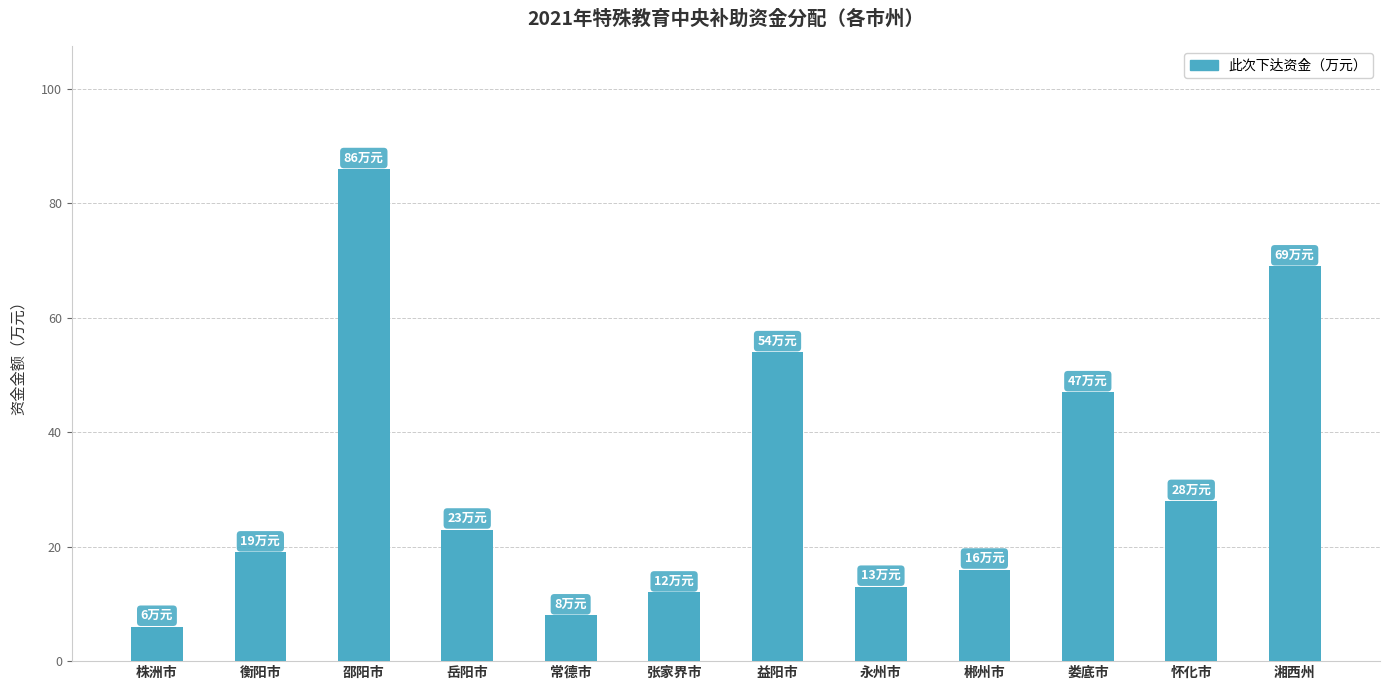

Does the chart contain stacked bars?

No